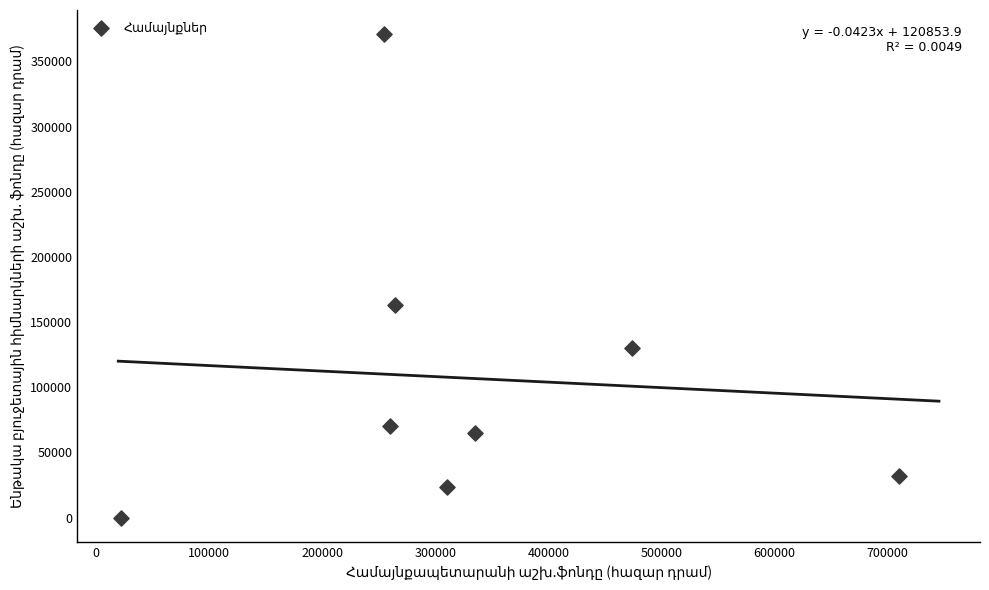

What Y value in the scatter plot is closest to 185443?

163113.0